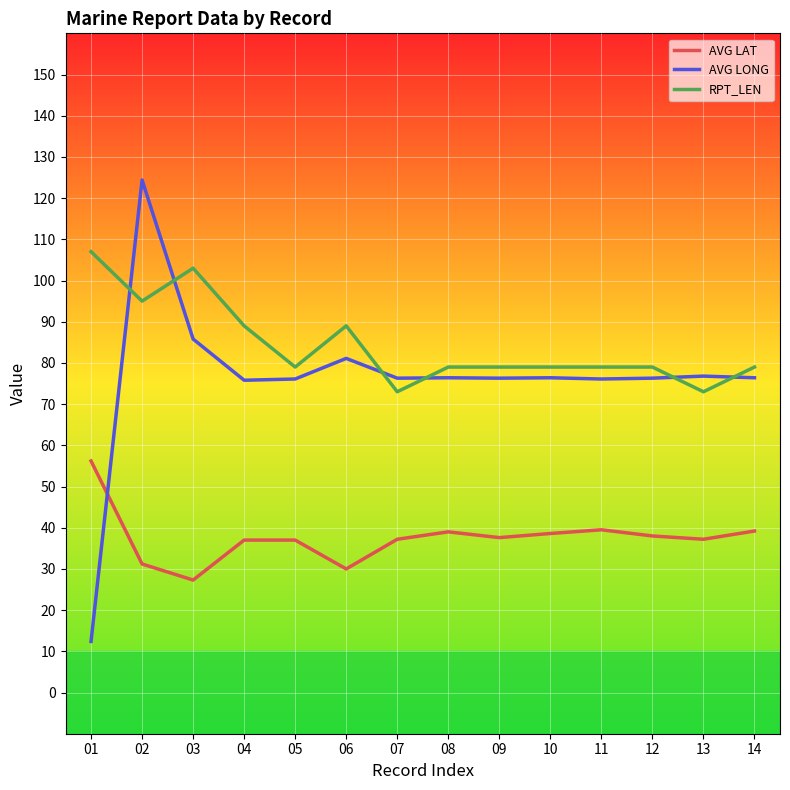

Which series changed the most between 03 and 04?

RPT_LEN